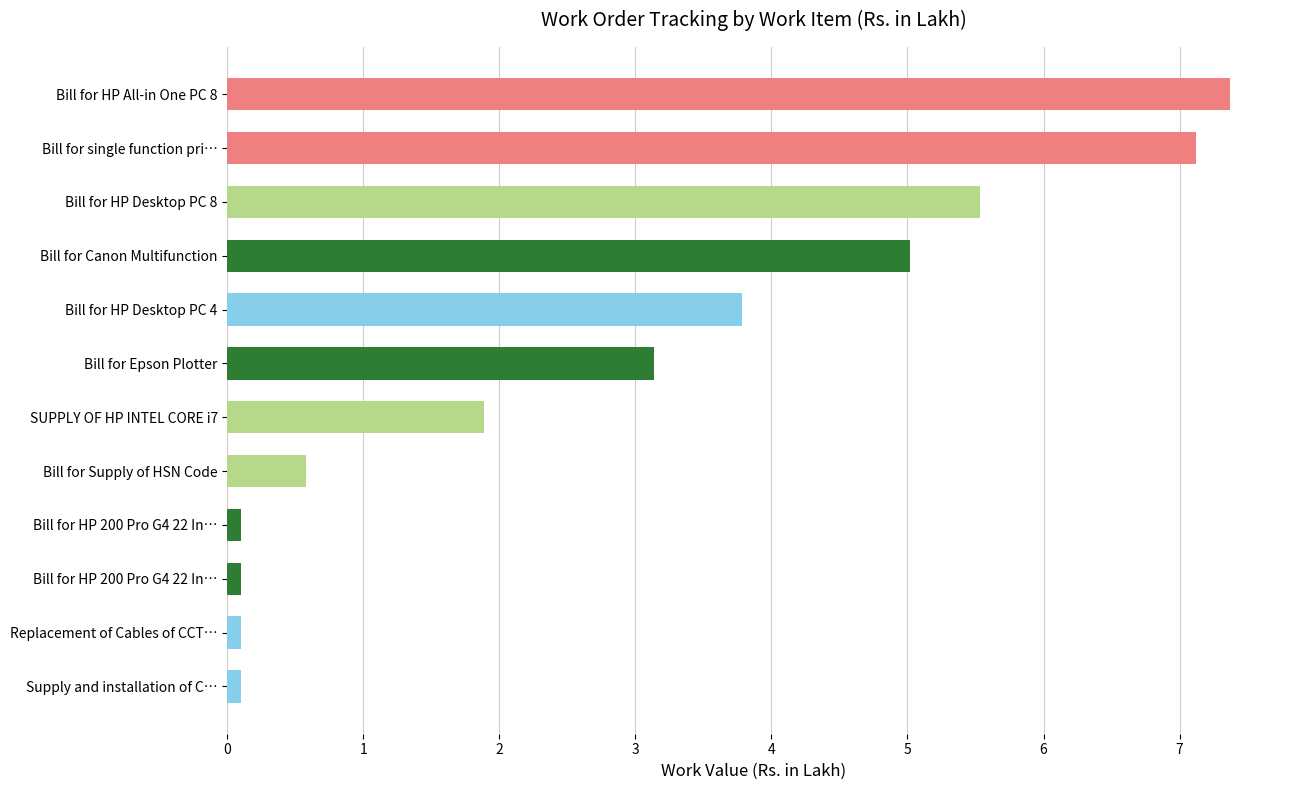

How many bars are there in total?

12